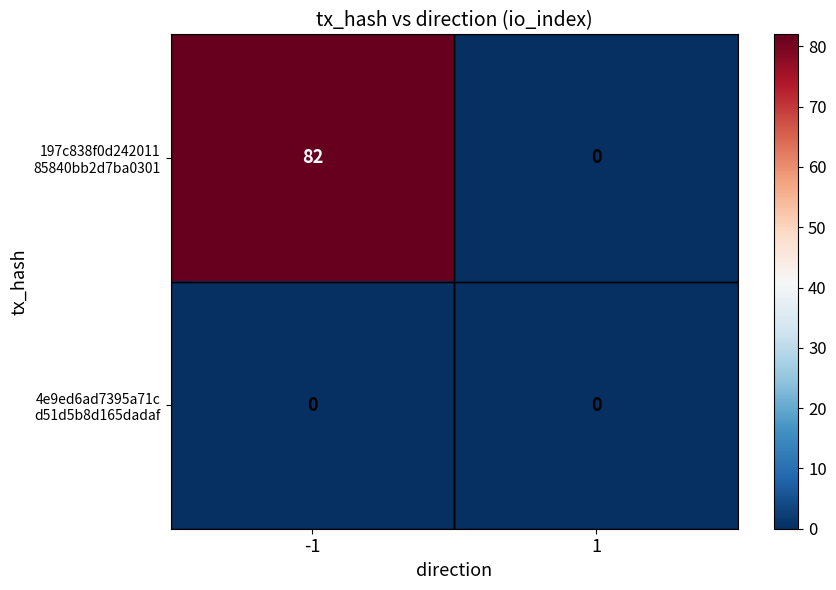

What is the greatest value displayed?

82